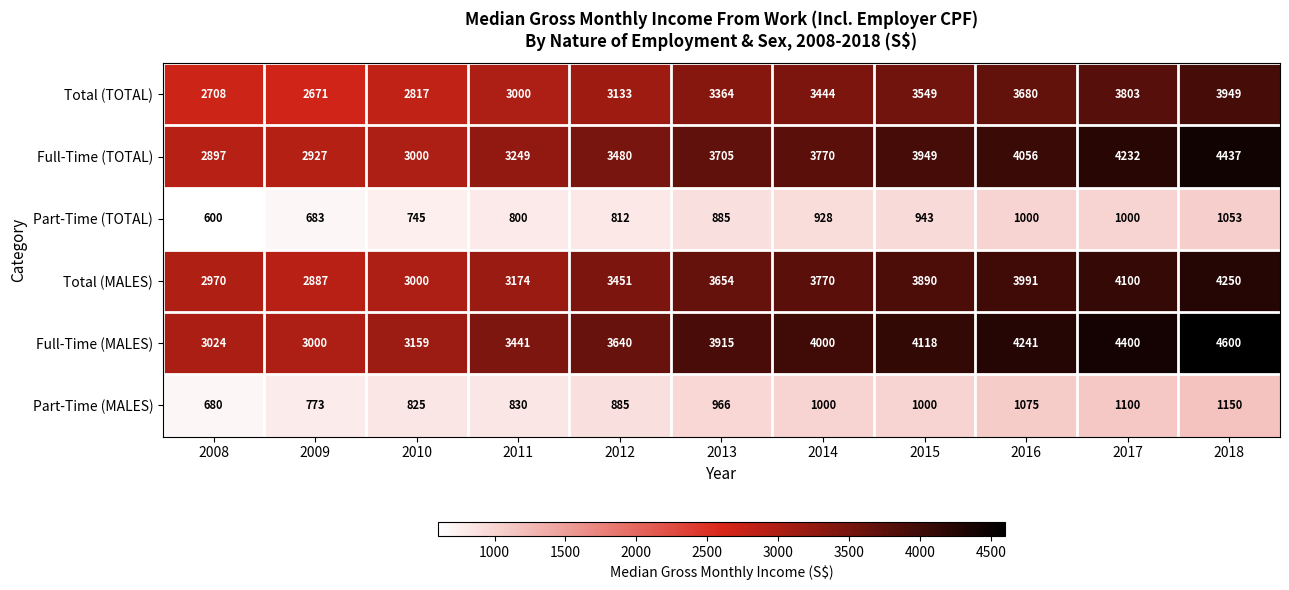

What is the difference between the highest and lowest values at 2013?

3030